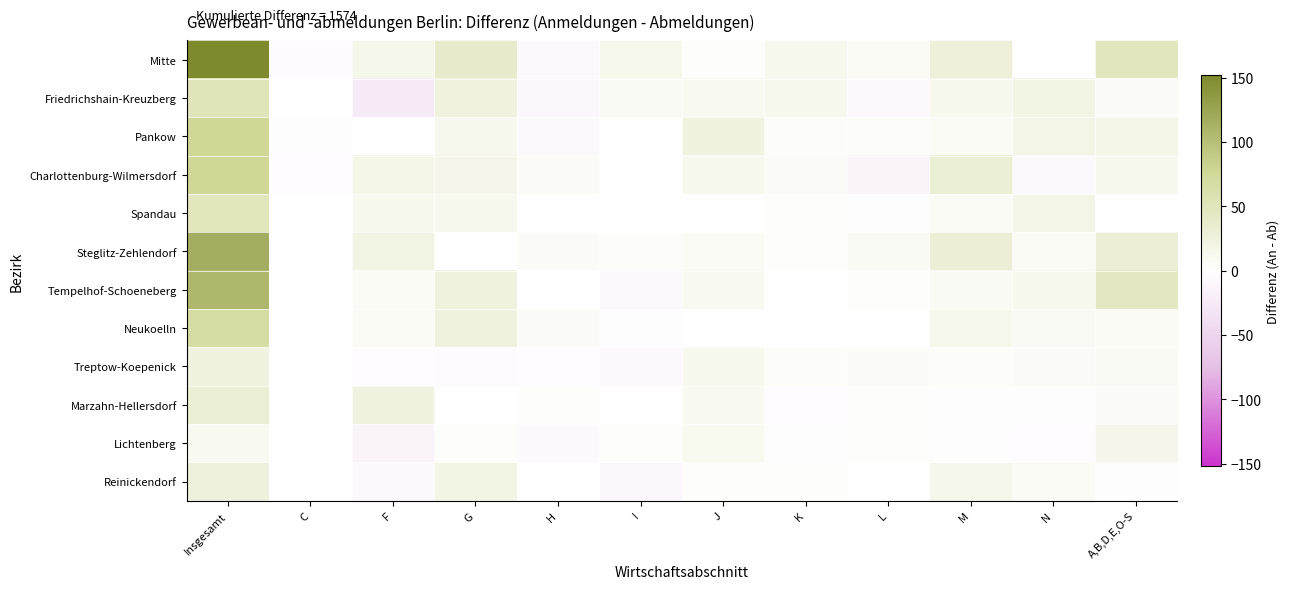

Reading left to right, what are all the values shown in this chart?

Mitte: Insgesamt=152	C=-4	F=15	G=39	H=-7	I=14	J=3	K=12	L=6	M=28	N=-1	A,B,D,E,O-S=47
Friedrichshain-Kreuzberg: Insgesamt=52	C=1	F=-24	G=24	H=-9	I=9	J=10	K=12	L=-8	M=13	N=19	A,B,D,E,O-S=5
Pankow: Insgesamt=76	C=-2	F=-1	G=13	H=-7	I=1	J=22	K=4	L=4	M=7	N=18	A,B,D,E,O-S=17
Charlottenburg-Wilmersdorf: Insgesamt=76	C=-3	F=17	G=16	H=5	I=0	J=13	K=5	L=-13	M=31	N=-7	A,B,D,E,O-S=12
Spandau: Insgesamt=49	C=1	F=13	G=12	H=-1	I=-1	J=-1	K=3	L=-2	M=6	N=18	A,B,D,E,O-S=1
Steglitz-Zehlendorf: Insgesamt=116	C=0	F=20	G=0	H=5	I=4	J=8	K=3	L=9	M=30	N=7	A,B,D,E,O-S=30
Tempelhof-Schoeneberg: Insgesamt=108	C=1	F=8	G=25	H=0	I=-6	J=10	K=1	L=2	M=9	N=13	A,B,D,E,O-S=45
Neukoelln: Insgesamt=67	C=-1	F=8	G=26	H=5	I=-2	J=0	K=0	L=1	M=14	N=9	A,B,D,E,O-S=7
Treptow-Koepenick: Insgesamt=22	C=1	F=-3	G=-4	H=-3	I=-8	J=12	K=4	L=5	M=4	N=5	A,B,D,E,O-S=9
Marzahn-Hellersdorf: Insgesamt=32	C=-1	F=22	G=-1	H=2	I=-1	J=10	K=-3	L=3	M=-2	N=-2	A,B,D,E,O-S=5
Lichtenberg: Insgesamt=10	C=0	F=-13	G=3	H=-5	I=3	J=11	K=-2	L=2	M=-2	N=-3	A,B,D,E,O-S=16
Reinickendorf: Insgesamt=27	C=-1	F=-7	G=20	H=-1	I=-9	J=2	K=2	L=1	M=15	N=7	A,B,D,E,O-S=-2